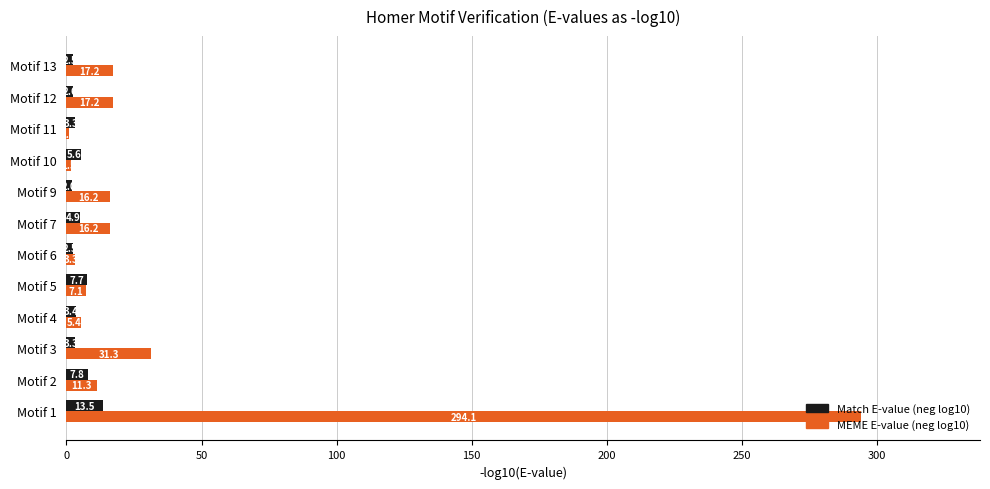

Which series has the widest spread of values?

MEME E-value (neg log10)